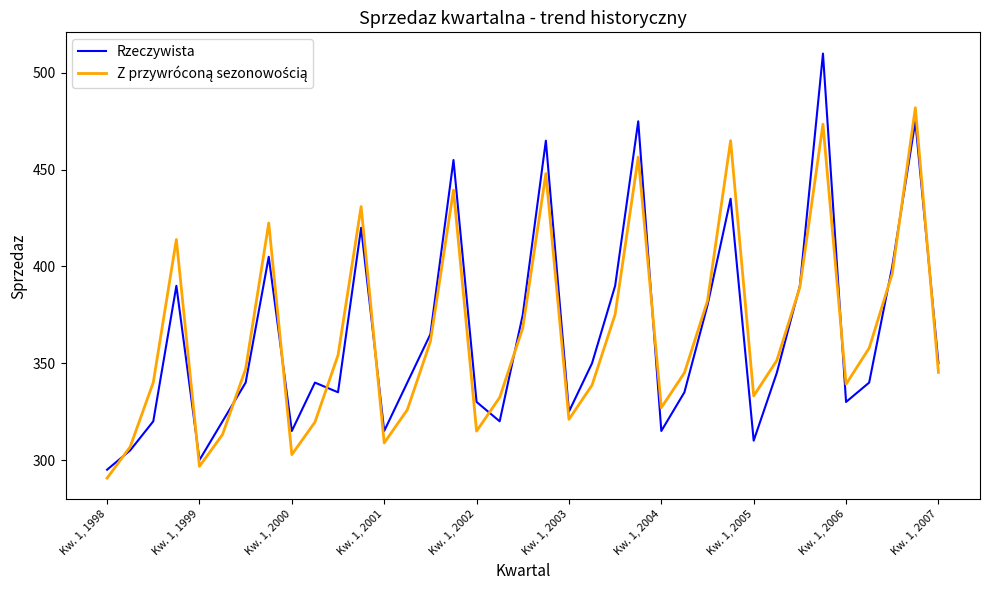

What is the lowest value of the Rzeczywista series?

295.0